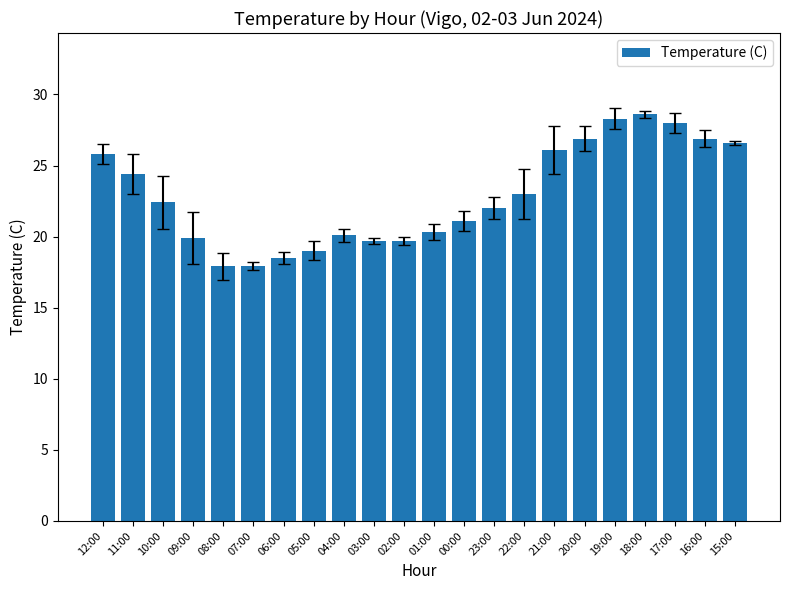

What is the minimum value shown in the chart?

17.9